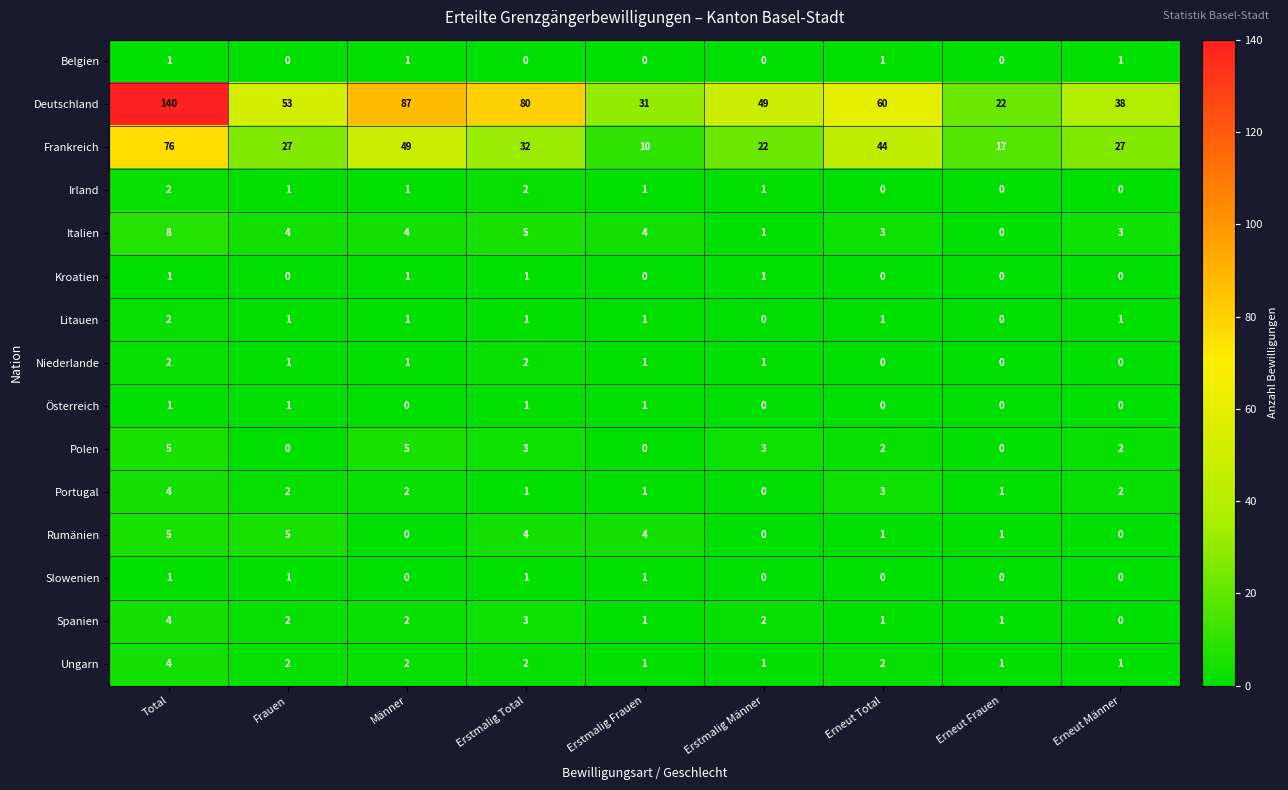

Which series has the largest range (max minus min)?

Deutschland